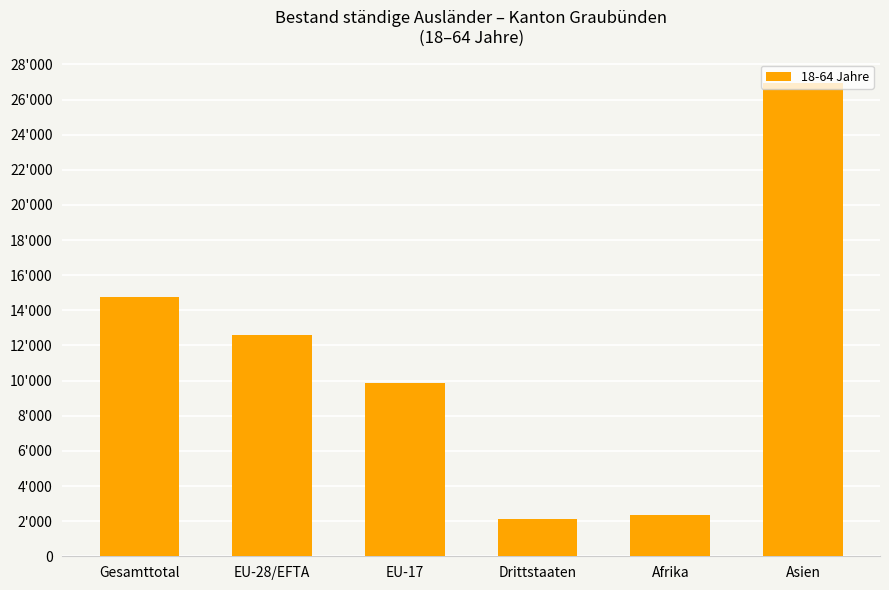

What is the sum of all values?

68635